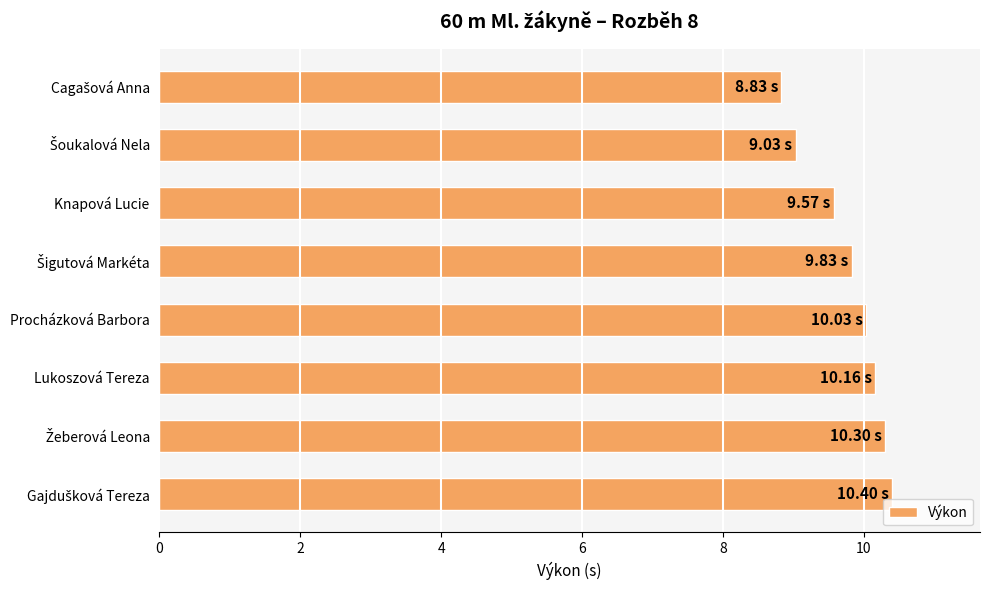

What is the sum of all values?

78.2